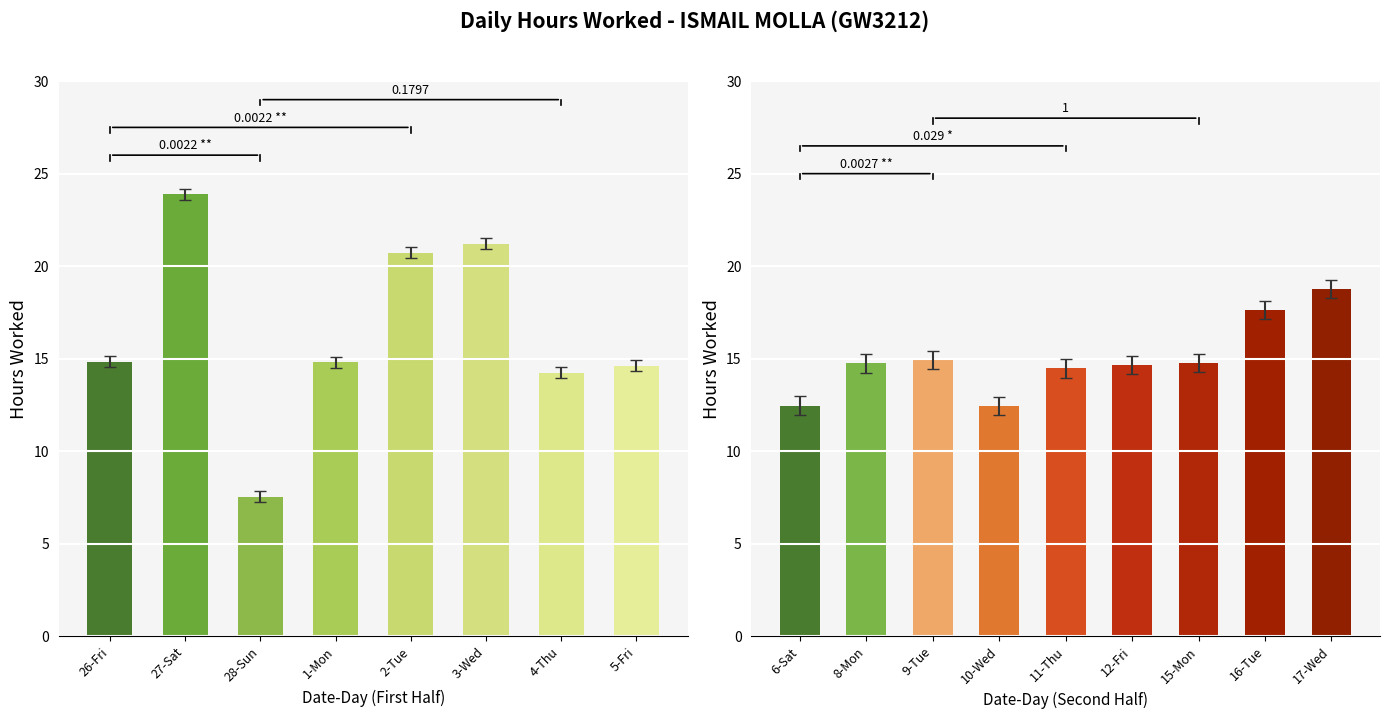

Does the chart contain any negative values?

No